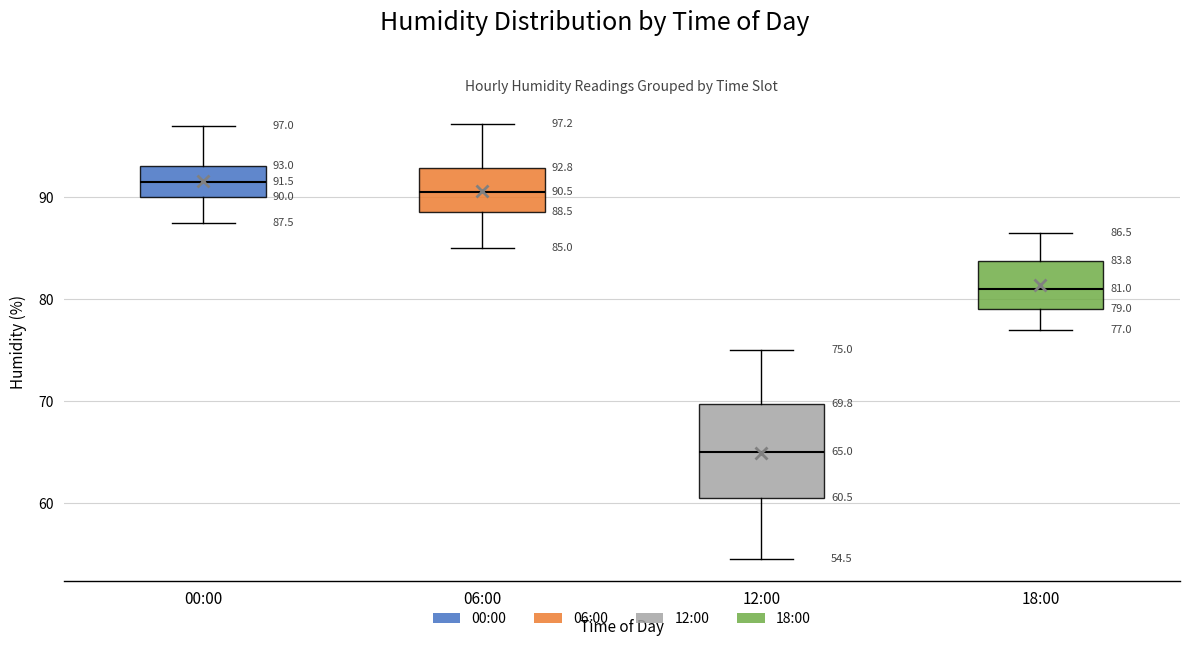

Which box is the tallest, from its lower edge to its upper edge?

12:00